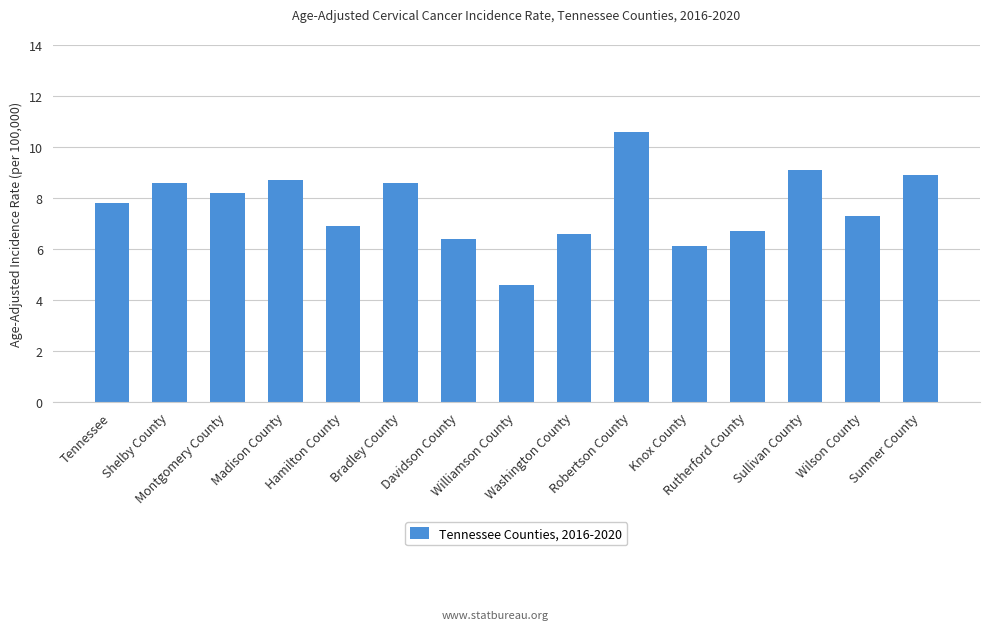

At which label is the value closest to 7?

Hamilton County